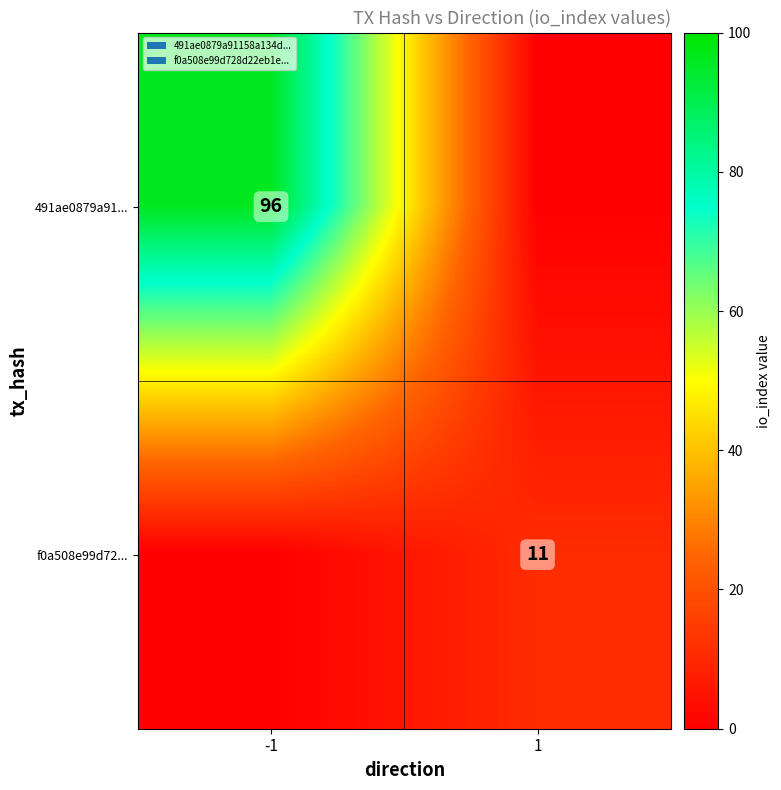

Is it true that 491ae0879a91... equals 128 at -1?

False